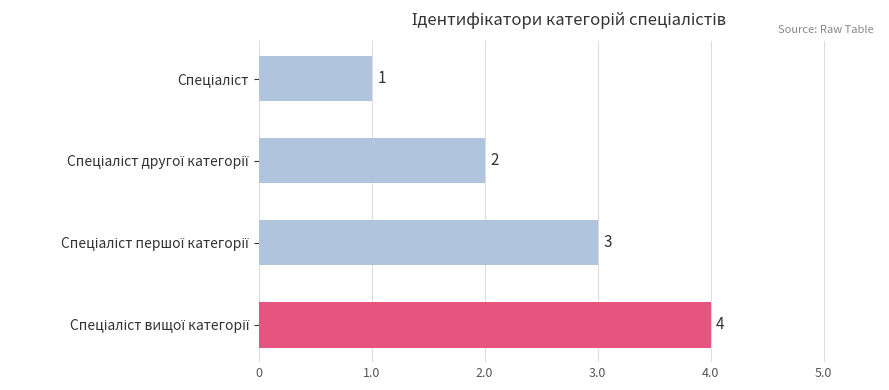

Count the values in the range 2 to 4.

3